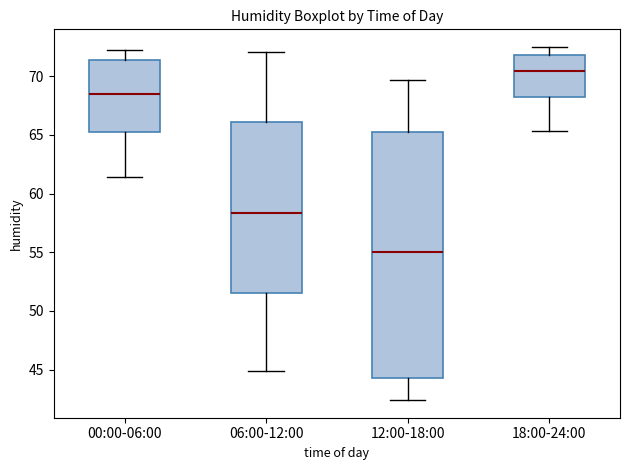

Which box is the tallest, from its lower edge to its upper edge?

12:00-18:00